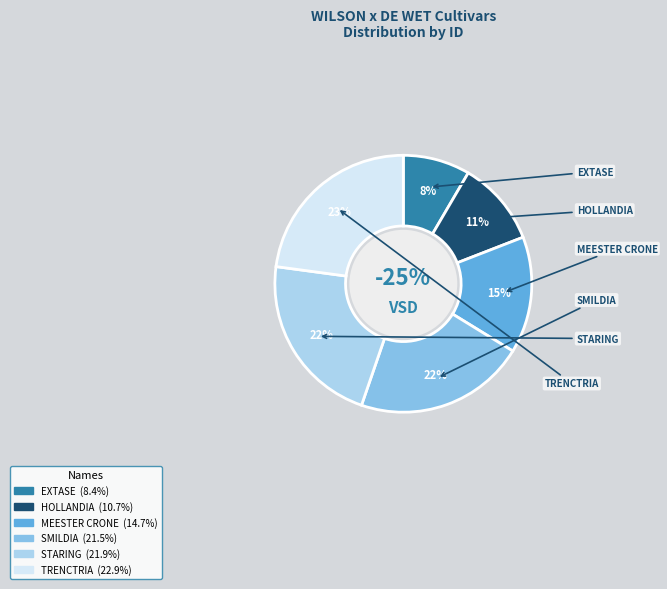

How many slices are in this pie chart?

6